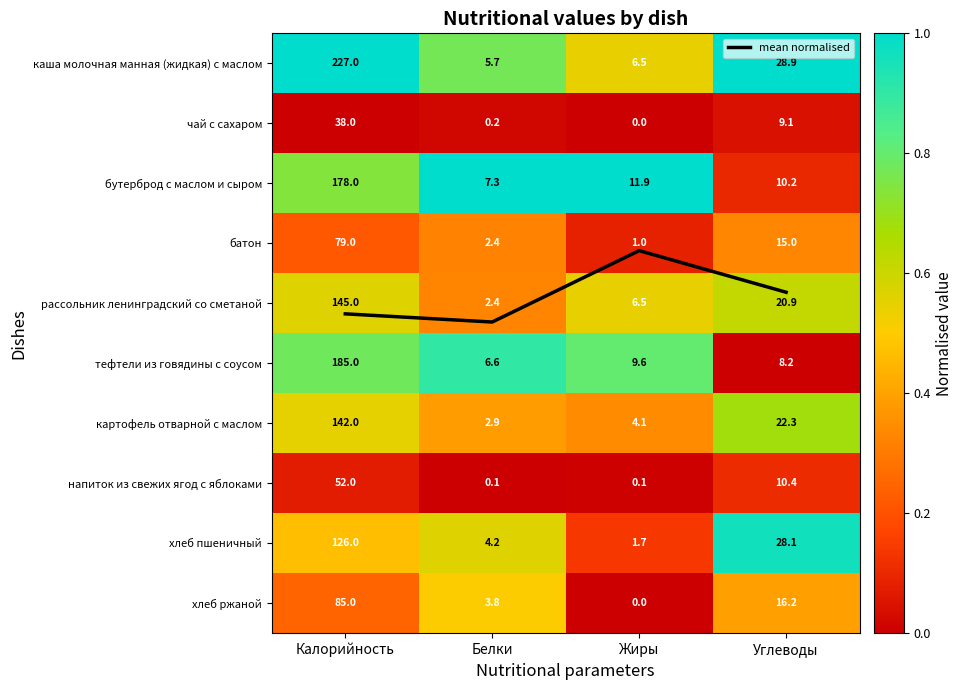

True or false: тефтели из говядины с соусом has a value of -0.3 at Углеводы.

False